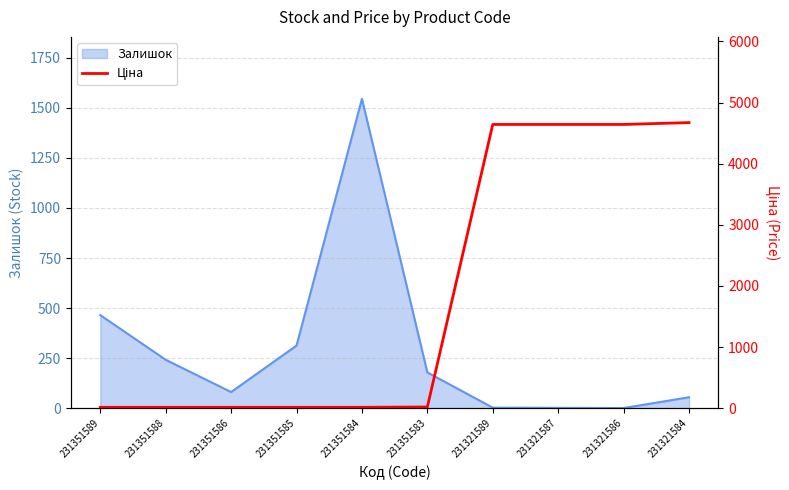

True or false: Залишок has a value of 465 at 231351589.

True